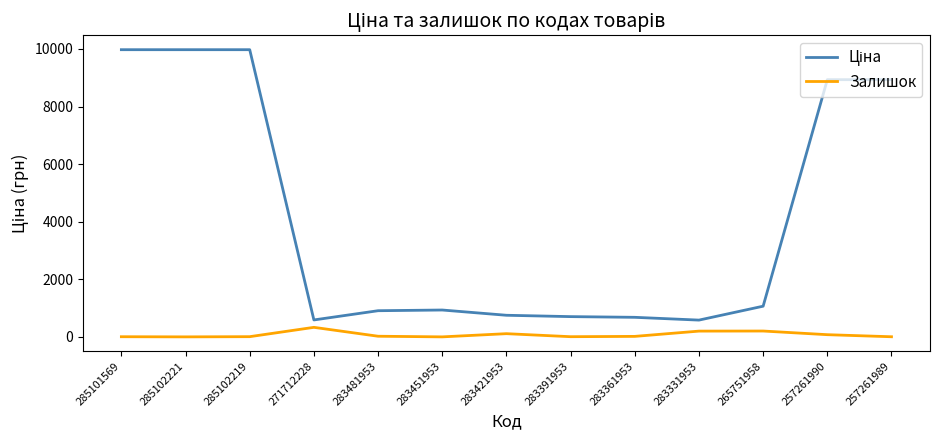

Is it true that Залишок equals 202.0 at 283331953?

True